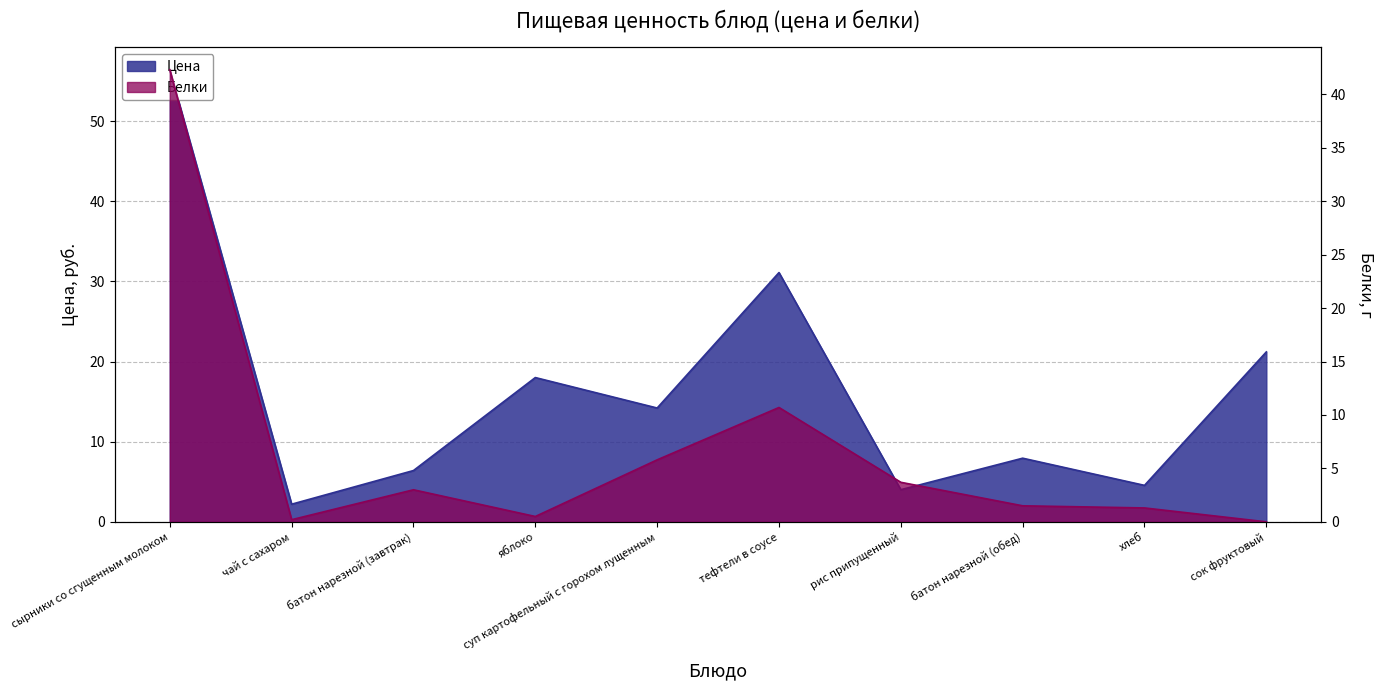

What is the spread (max minus min) of values at суп картофельный с горохом лущенным?

8.4